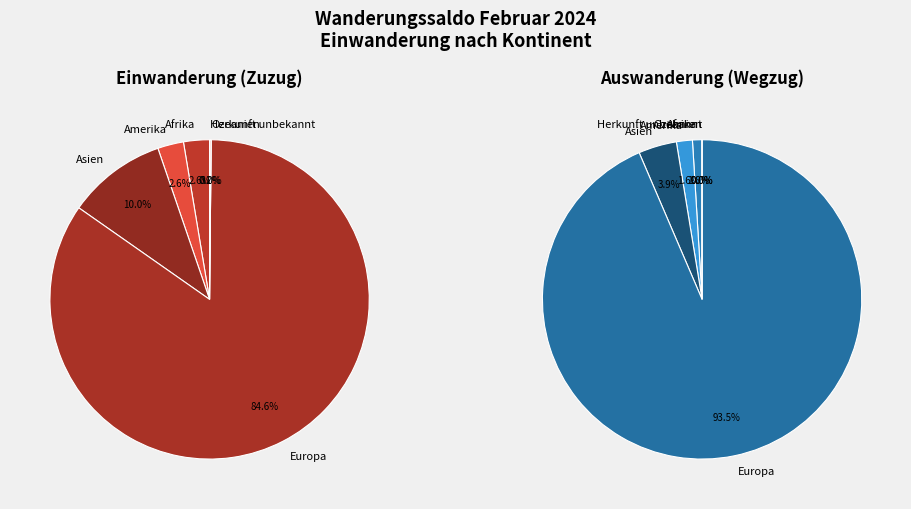

To the nearest percent, what percentage of the pie is Afrika?

3%